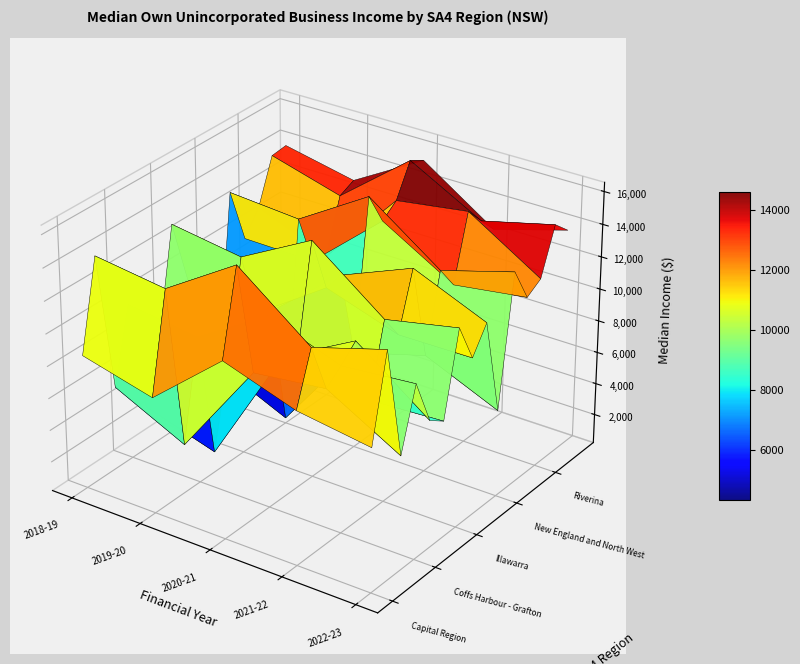

At which category does the chart reach its peak across all series?

2020-21